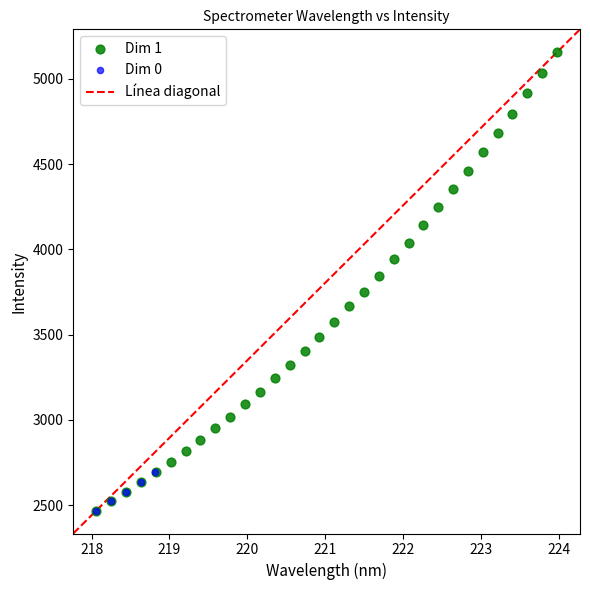

Which series contains the highest Y value?

Dim 1